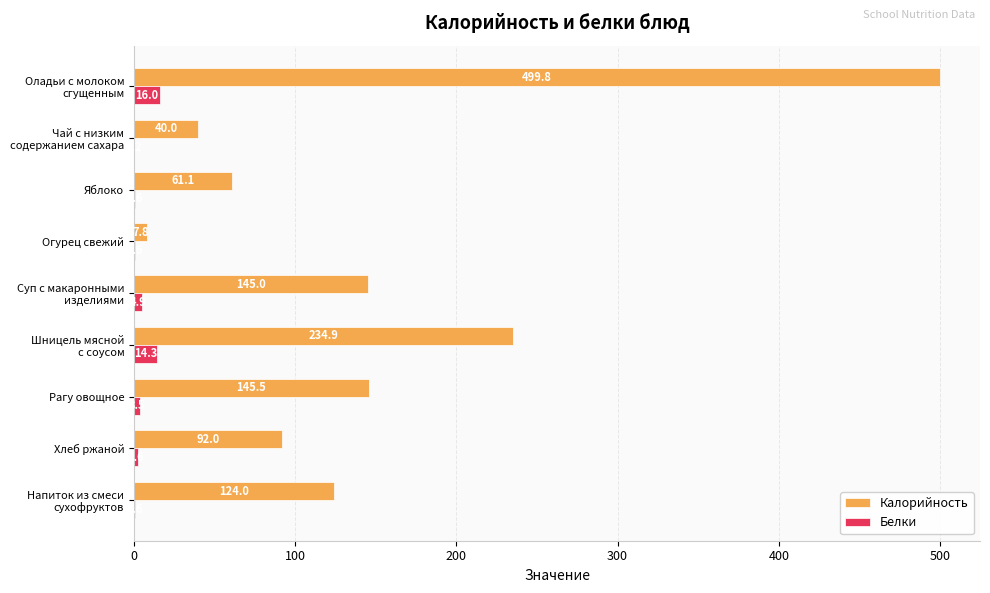

What is the sum of the Белки values at Хлеб ржаной and Яблоко?

3.2